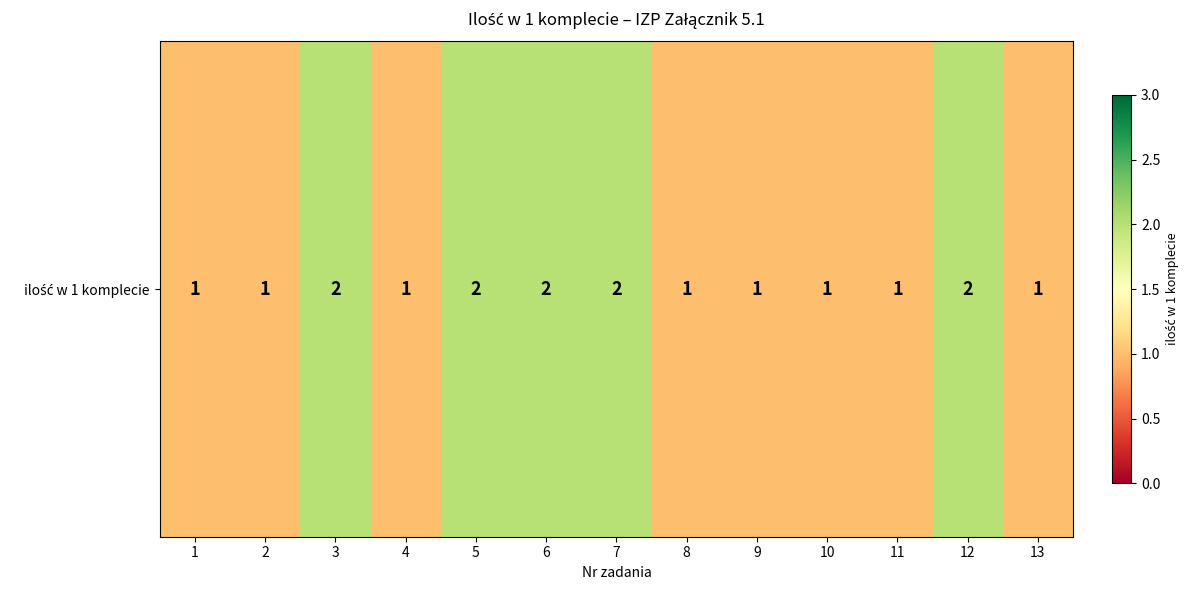

Rank the categories by value from lowest to highest.

1, 2, 4, 8, 9, 10, 11, 13, 3, 5, 6, 7, 12